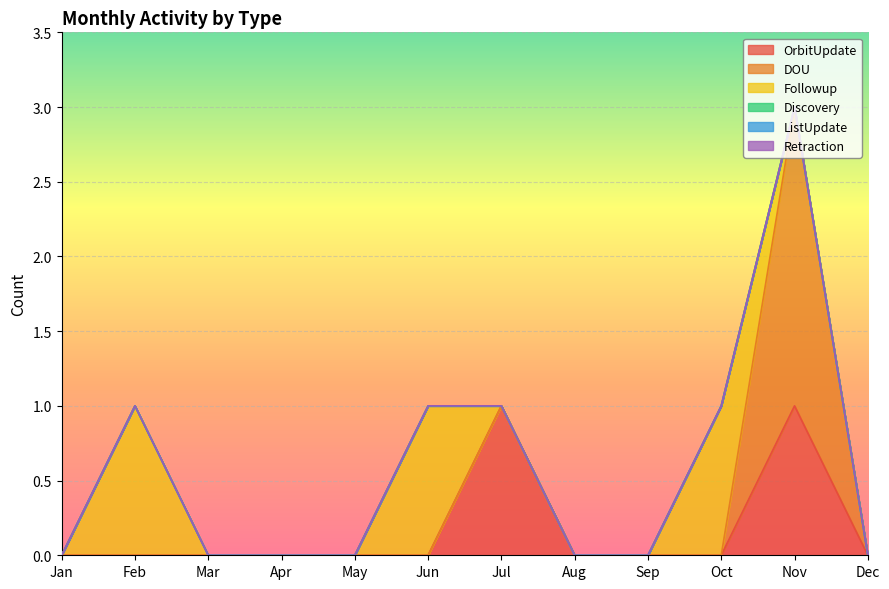

Is the value of DOU at Sep greater than the value of Followup at May?

No